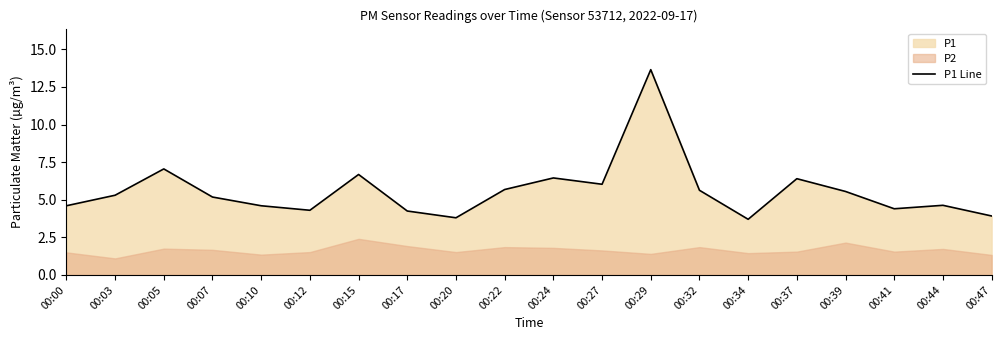

At which category does the data reach its first local valley?

00:12